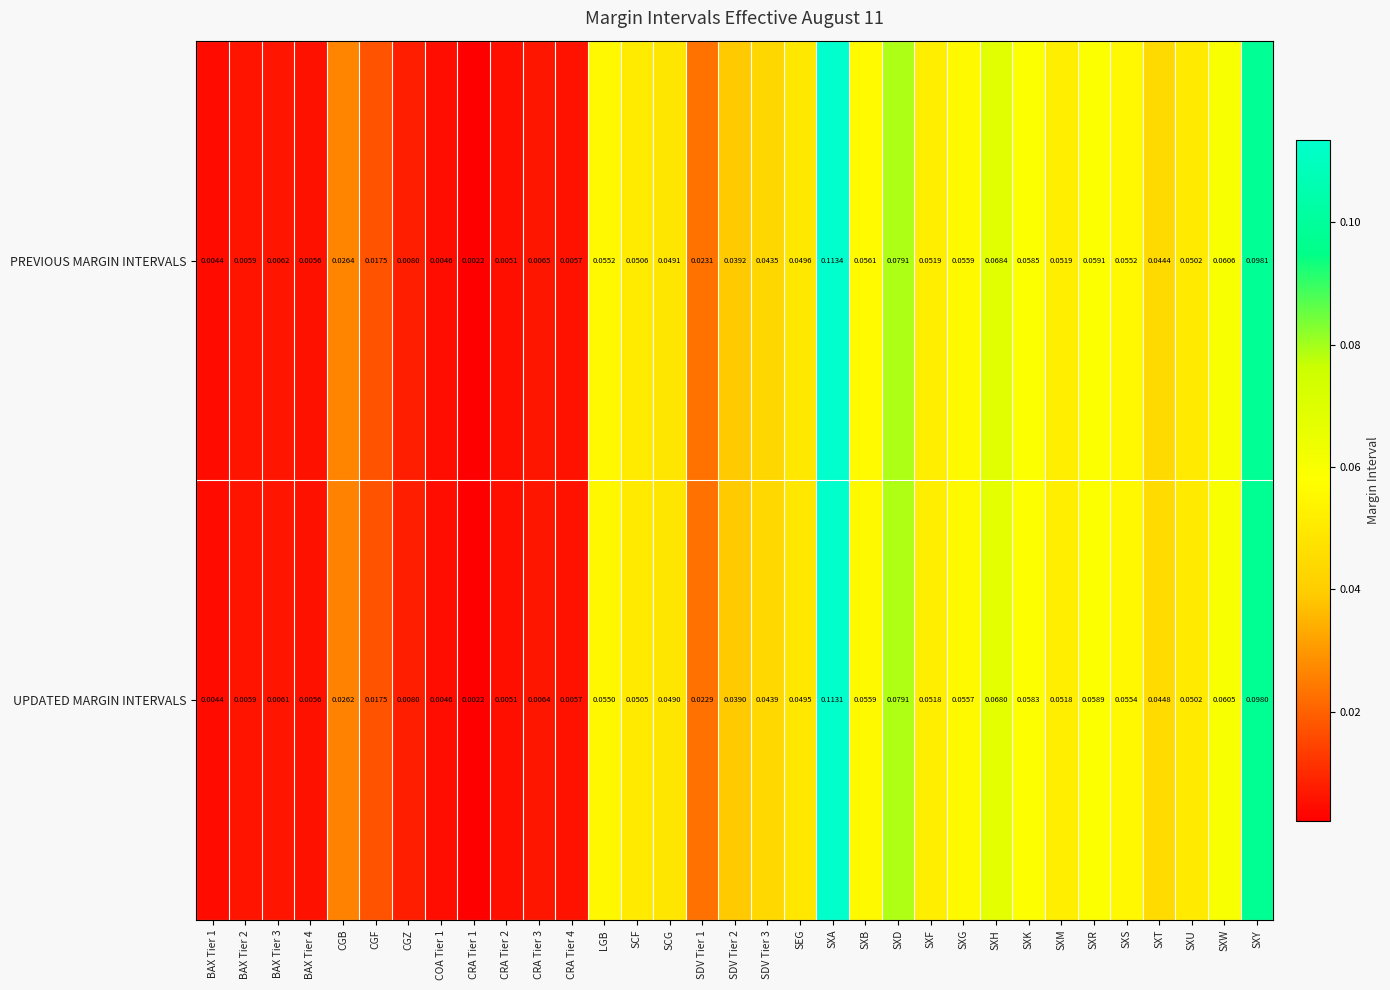

Which series changed the most between SDV Tier 3 and SXR?

PREVIOUS MARGIN INTERVALS